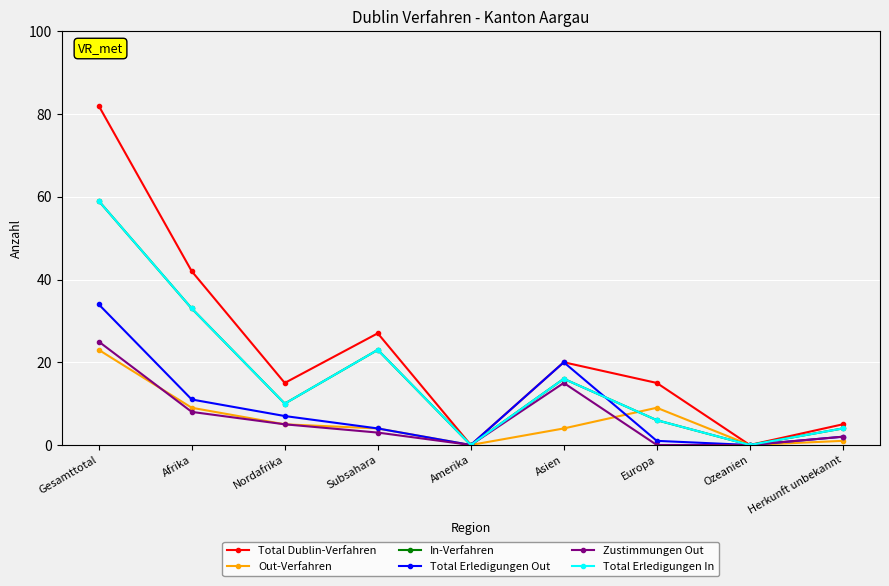

Is this an area chart (filled region under the line)?

No